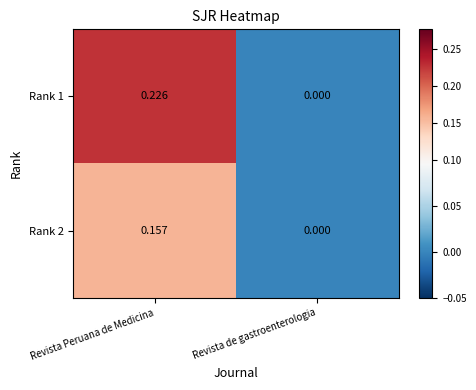

At which category is the sum across all series the highest?

Revista Peruana de Medicina